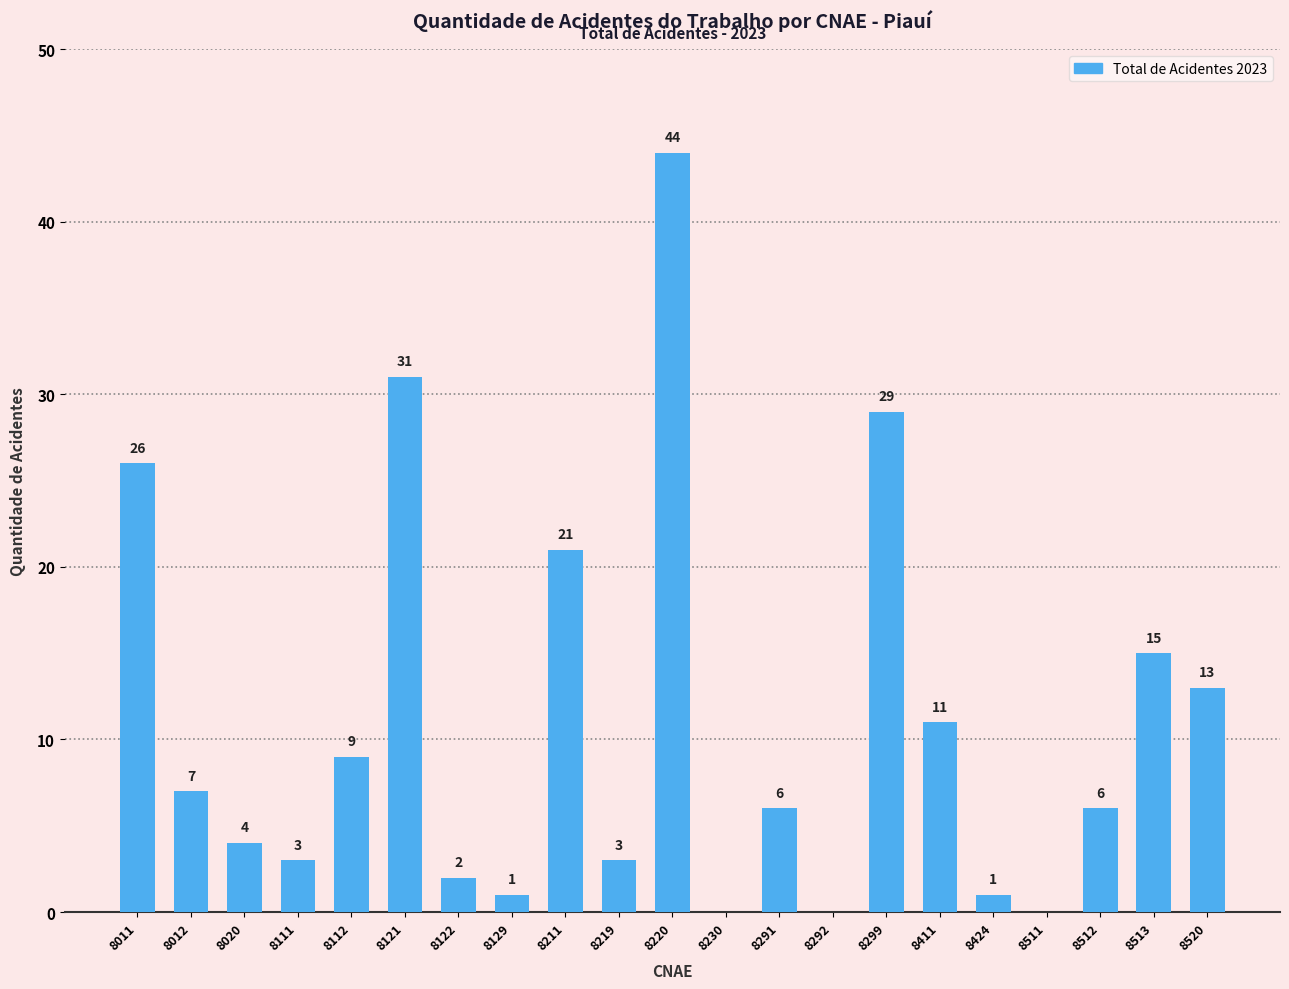

How many values are above zero?

18